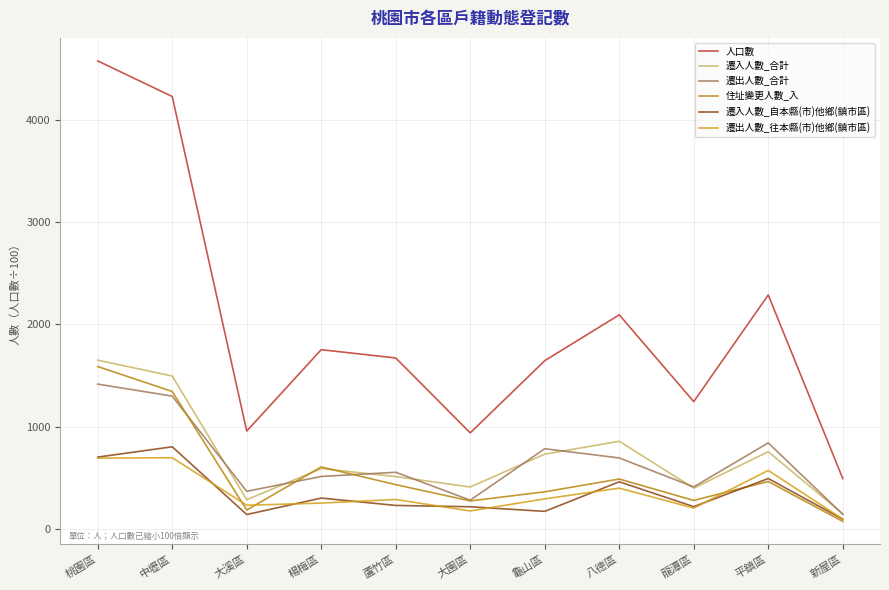

At which label is 遷出人數_往本縣(市)他鄉(鎮市區) closest to 396?

八德區